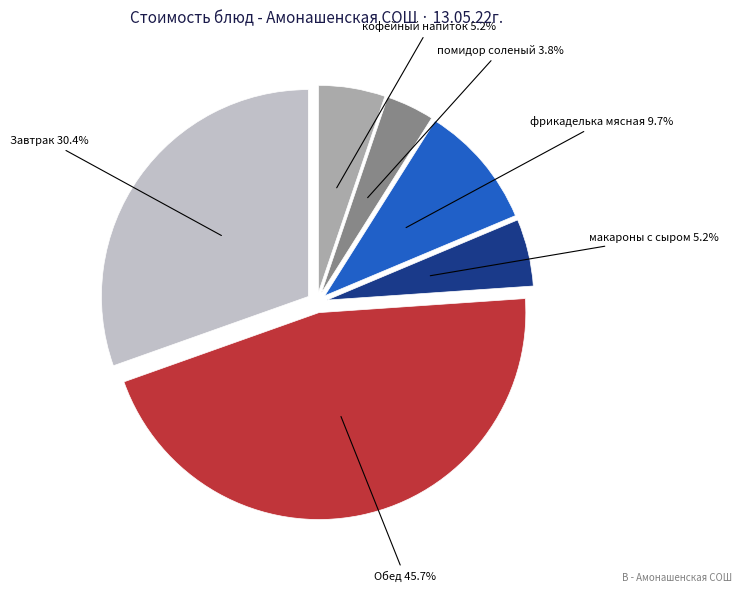

Is there a majority slice in this chart?

No